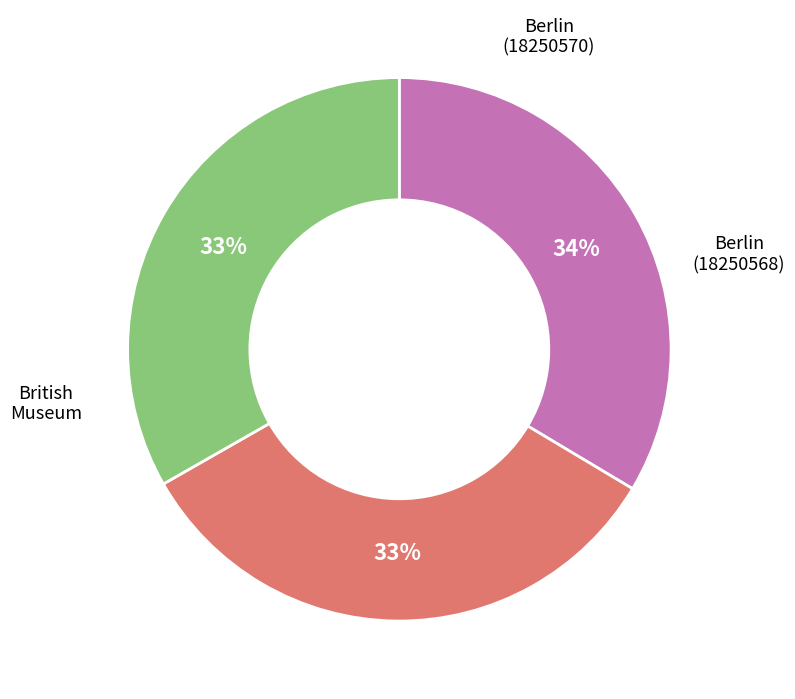

Does any single category account for the majority?

No